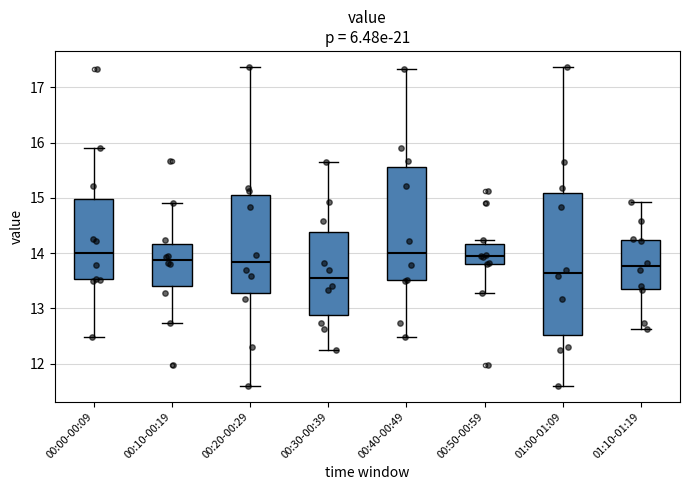

Comparing the boxes themselves (not the whiskers), which one is the tallest?

01:00-01:09